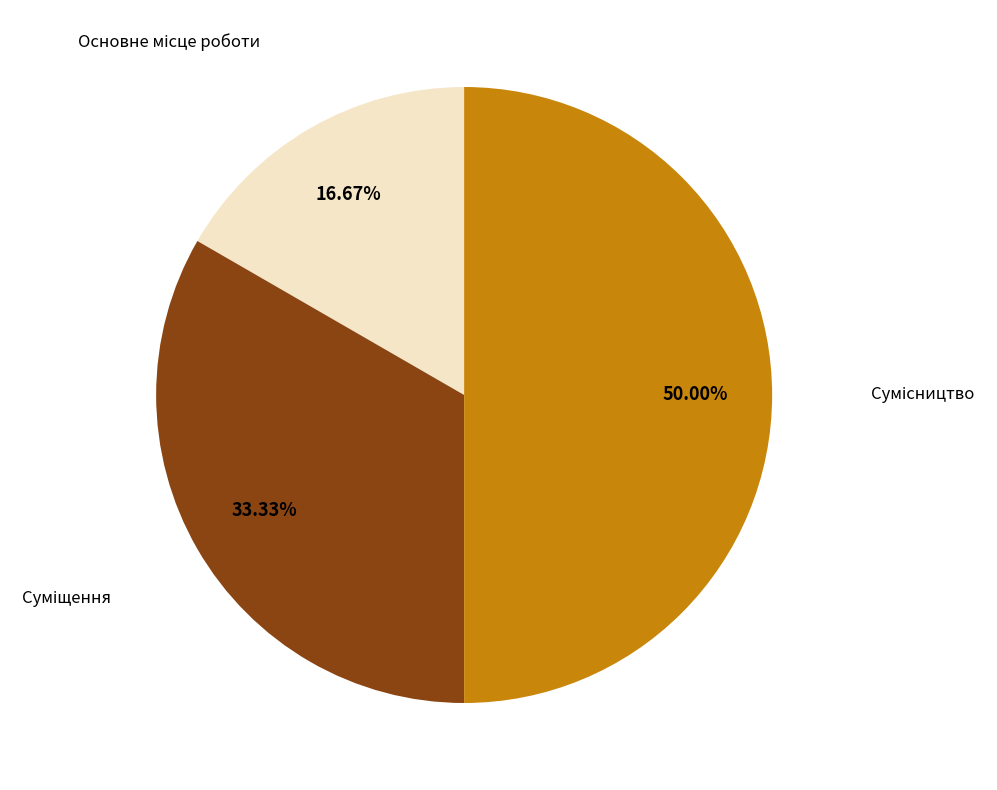

How many segments does this pie chart have?

3